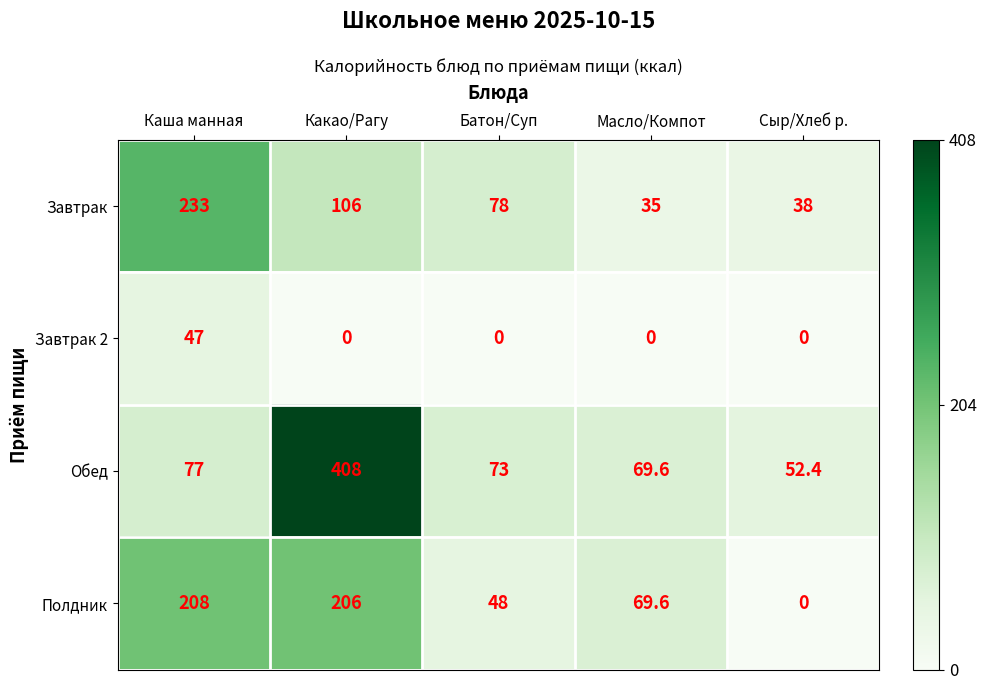

Reading right to left, list all the values displayed in this chart.

Завтрак: Сыр/Хлеб р.=38.0	Масло/Компот=35.0	Батон/Суп=78.0	Какао/Рагу=106.0	Каша манная=233.0
Завтрак 2: Сыр/Хлеб р.=0.0	Масло/Компот=0.0	Батон/Суп=0.0	Какао/Рагу=0.0	Каша манная=47.0
Обед: Сыр/Хлеб р.=52.4	Масло/Компот=69.6	Батон/Суп=73.0	Какао/Рагу=408.0	Каша манная=77.0
Полдник: Сыр/Хлеб р.=0.0	Масло/Компот=69.6	Батон/Суп=48.0	Какао/Рагу=206.0	Каша манная=208.0